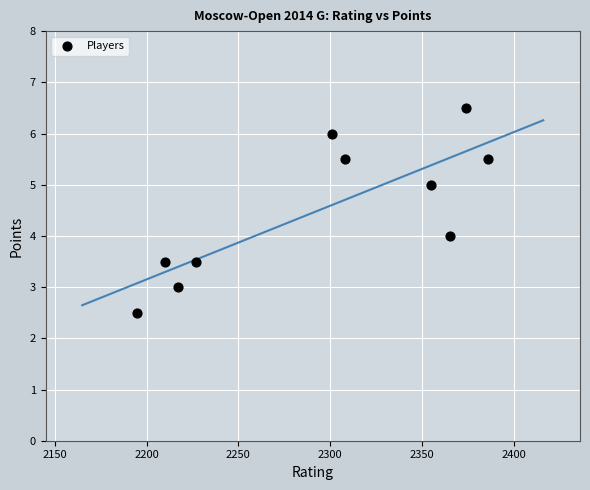

What is the average Y value?

4.5